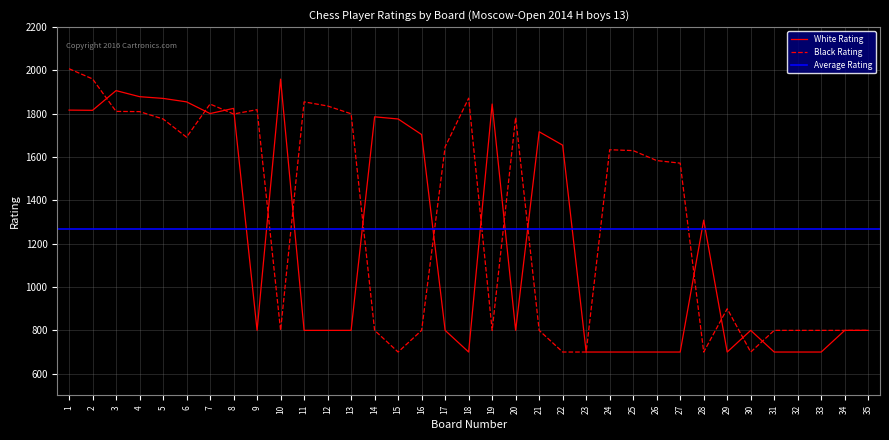

At how many categories does at least one series exceed 1149?

27